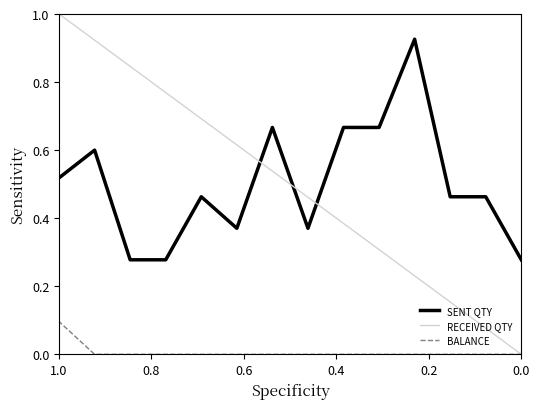

What is the average value of the SENT QTY series?

0.5